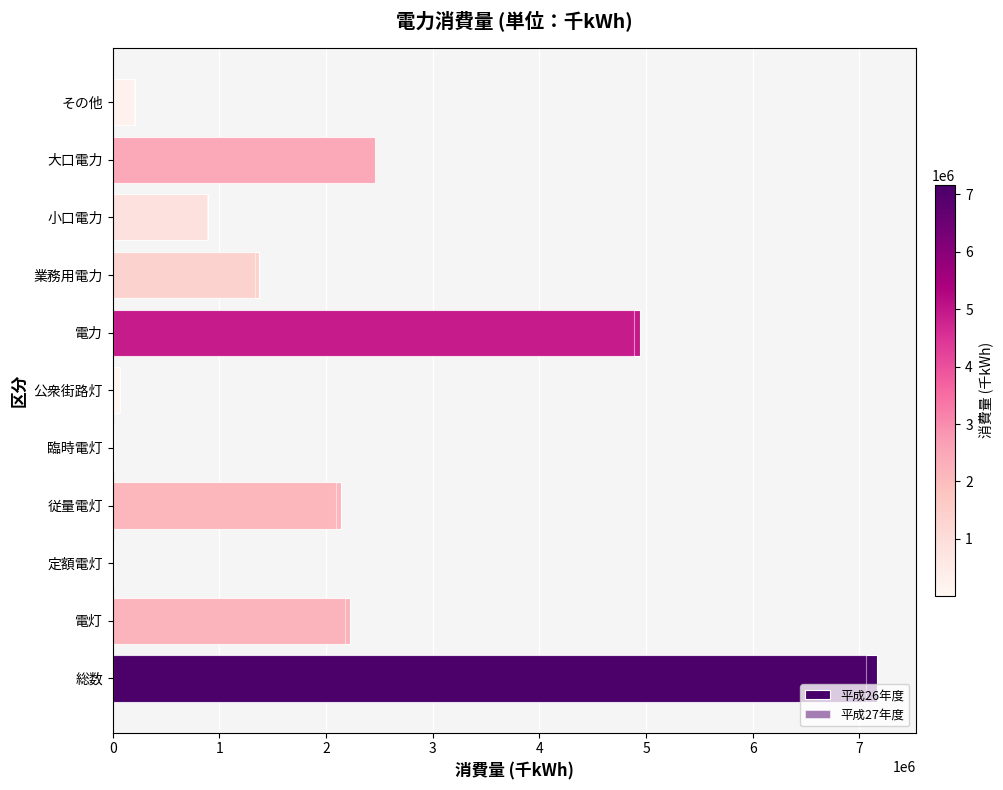

How many data points in 平成27年度 are above 1338056?

5